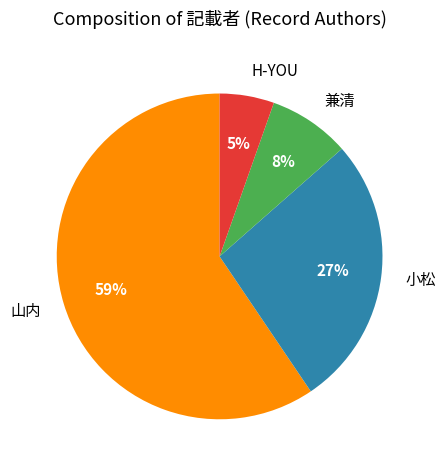

To the nearest percent, what portion does H-YOU represent?

5%